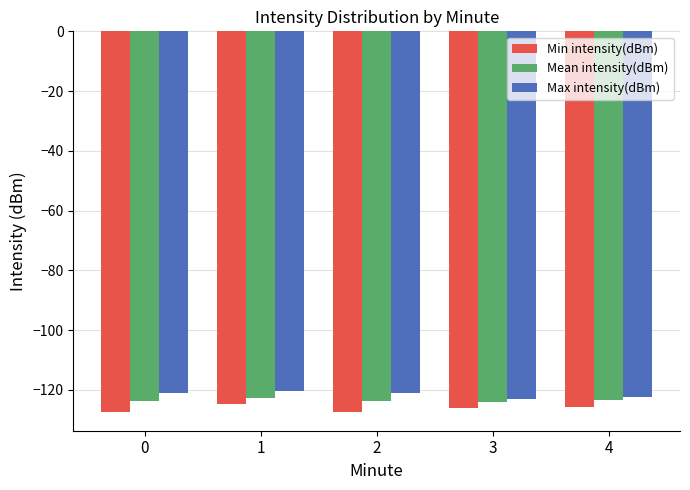

Count the number of data series in this chart.

3